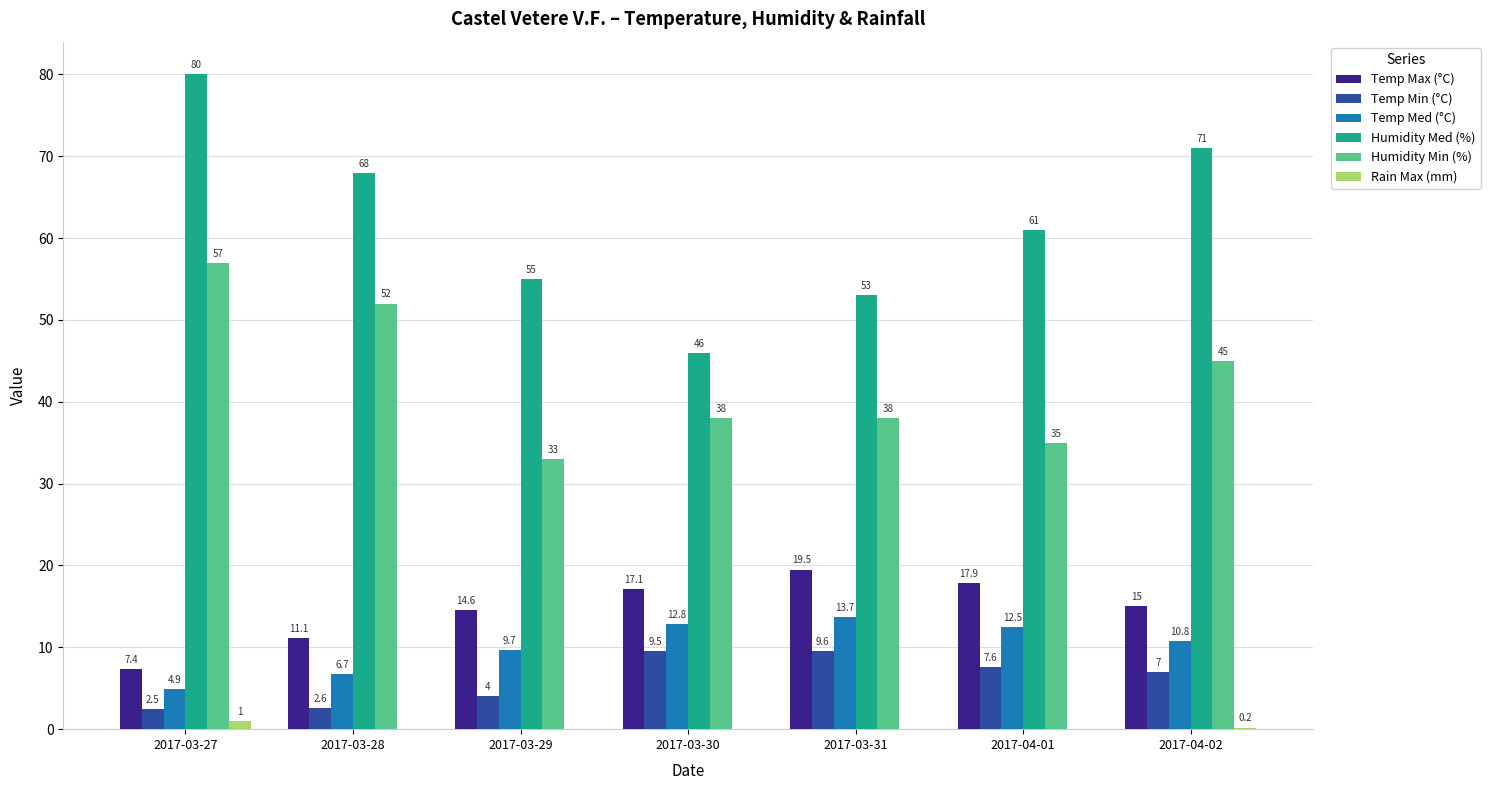

Is it true that Humidity Med (%) equals 16.4 at 2017-04-02?

False